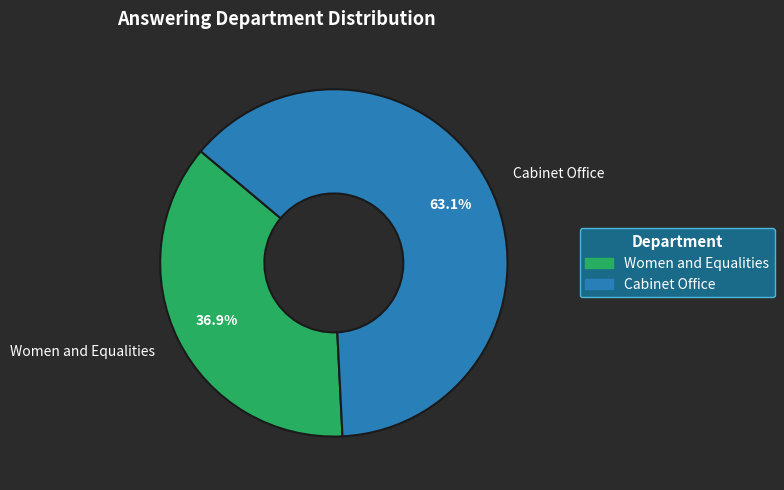

Rank the categories by value from lowest to highest.

Women and Equalities, Cabinet Office